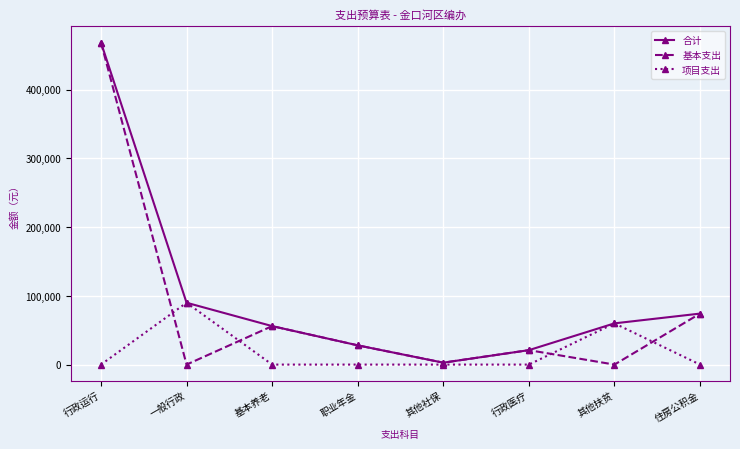

True or false: 基本支出 has a value of 74208 at 住房公积金.

True